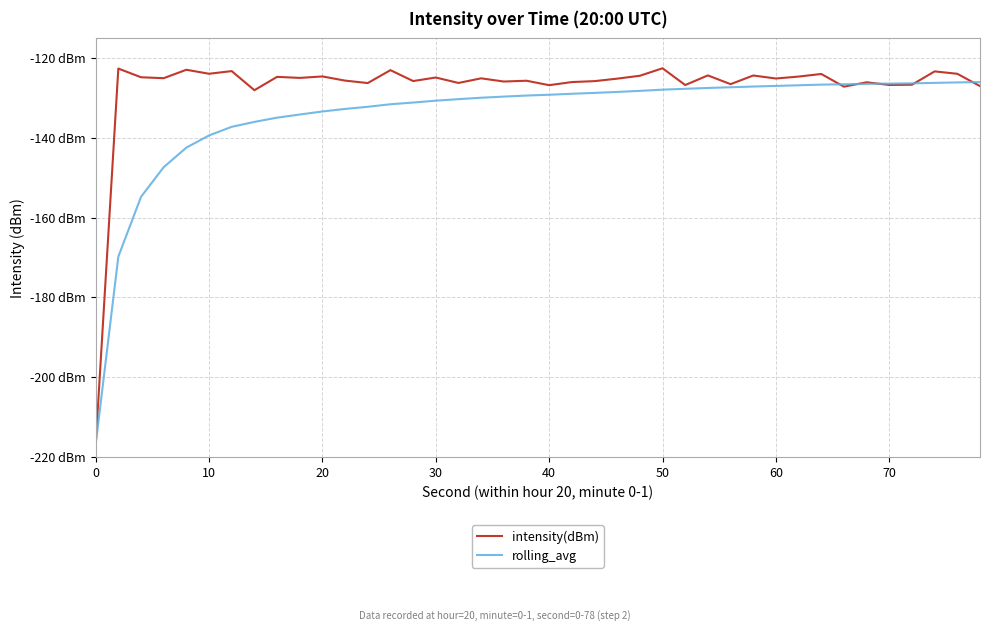

What are all the series names shown in the legend?

intensity(dBm), rolling_avg